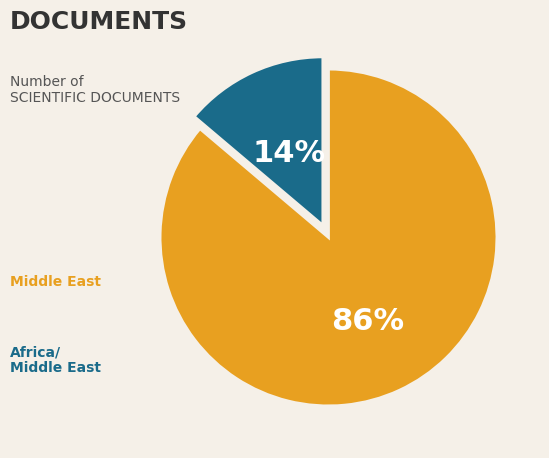

To the nearest percent, what is the average slice percentage?

50%